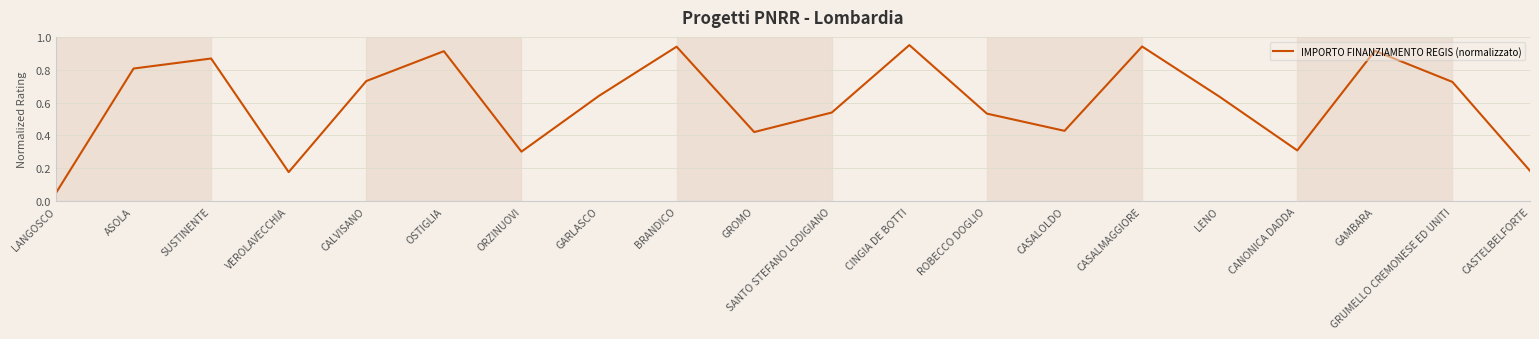

Between GRUMELLO CREMONESE ED UNITI and LANGOSCO, which is larger?

GRUMELLO CREMONESE ED UNITI